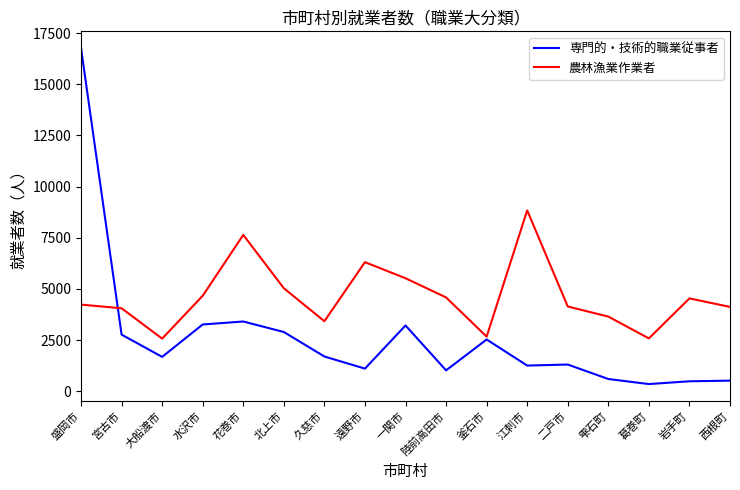

List the series in order of their peak value, lowest first.

農林漁業作業者, 専門的・技術的職業従事者